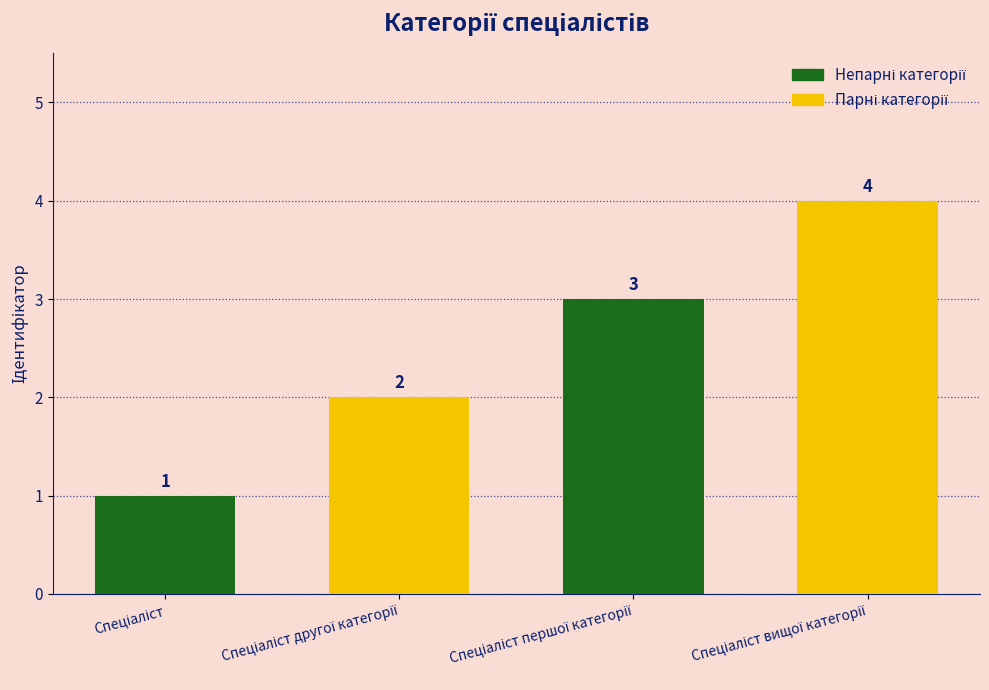

What is the greatest value displayed?

4